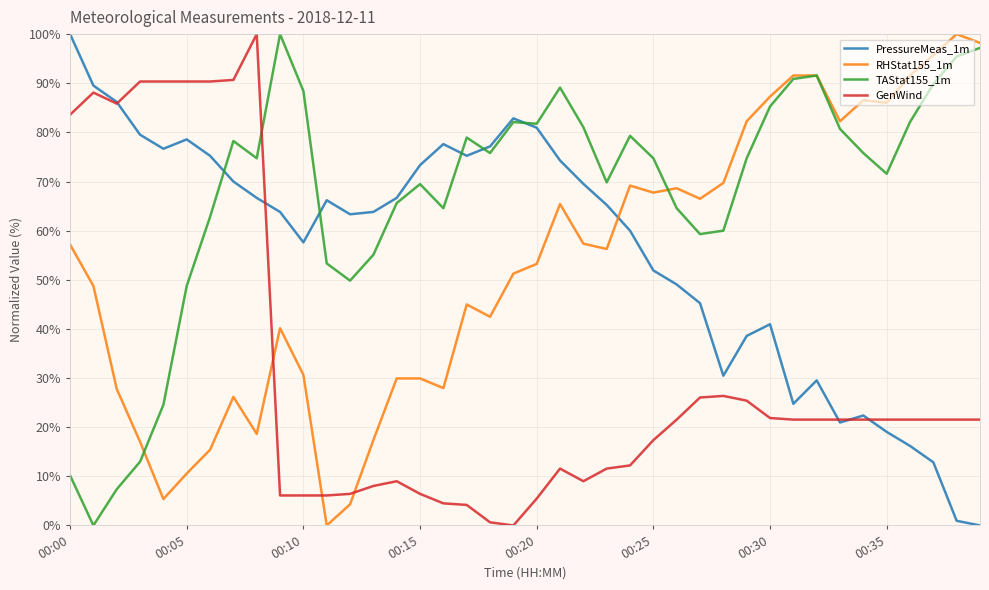

Which series has the largest total across all categories?

TAStat155_1m